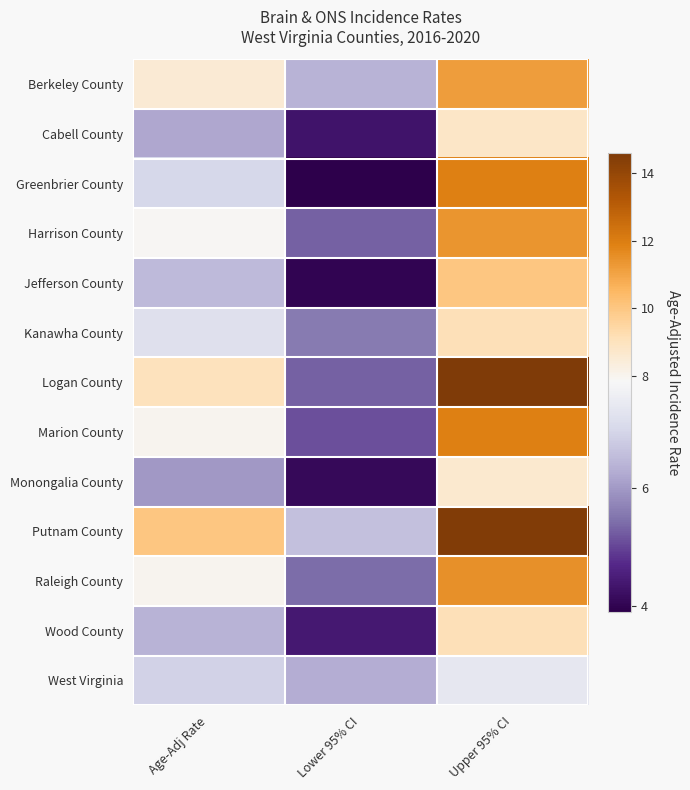

Reading left to right, list all the values displayed in this chart.

Berkeley County: Age-Adj Rate=8.5	Lower 95% CI=6.4	Upper 95% CI=11.2
Cabell County: Age-Adj Rate=6.2	Lower 95% CI=4.3	Upper 95% CI=8.8
Greenbrier County: Age-Adj Rate=7.0	Lower 95% CI=3.9	Upper 95% CI=11.9
Harrison County: Age-Adj Rate=7.9	Lower 95% CI=5.3	Upper 95% CI=11.4
Jefferson County: Age-Adj Rate=6.5	Lower 95% CI=4.0	Upper 95% CI=10.0
Kanawha County: Age-Adj Rate=7.2	Lower 95% CI=5.6	Upper 95% CI=9.1
Logan County: Age-Adj Rate=9.0	Lower 95% CI=5.3	Upper 95% CI=14.6
Marion County: Age-Adj Rate=8.0	Lower 95% CI=5.1	Upper 95% CI=11.9
Monongalia County: Age-Adj Rate=6.0	Lower 95% CI=4.1	Upper 95% CI=8.6
Putnam County: Age-Adj Rate=10.0	Lower 95% CI=6.6	Upper 95% CI=14.5
Raleigh County: Age-Adj Rate=8.0	Lower 95% CI=5.4	Upper 95% CI=11.5
Wood County: Age-Adj Rate=6.4	Lower 95% CI=4.4	Upper 95% CI=9.1
West Virginia: Age-Adj Rate=6.9	Lower 95% CI=6.3	Upper 95% CI=7.4